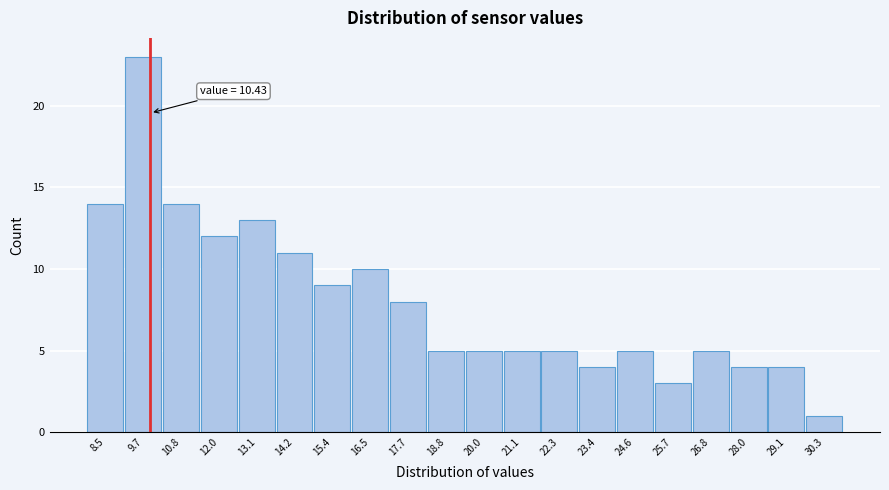

Reading left to right, extract all data points from this chart.

14	23	14	12	13	11	9	10	8	5	5	5	5	4	5	3	5	4	4	1